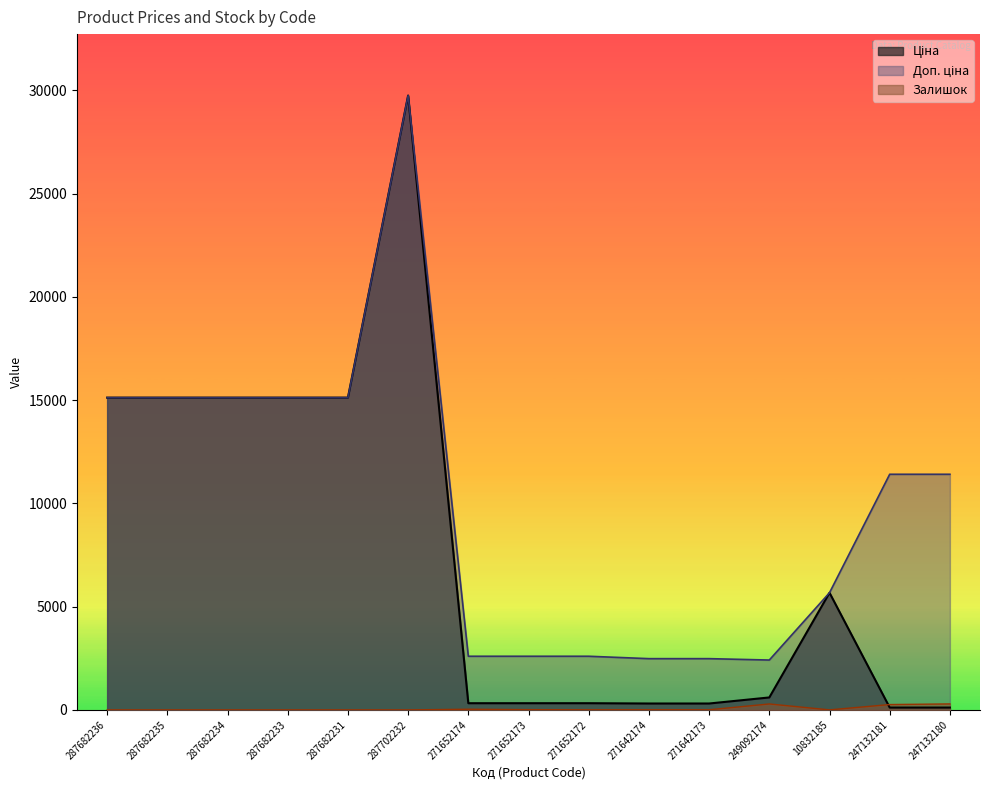

How many lines are shown in the chart?

3